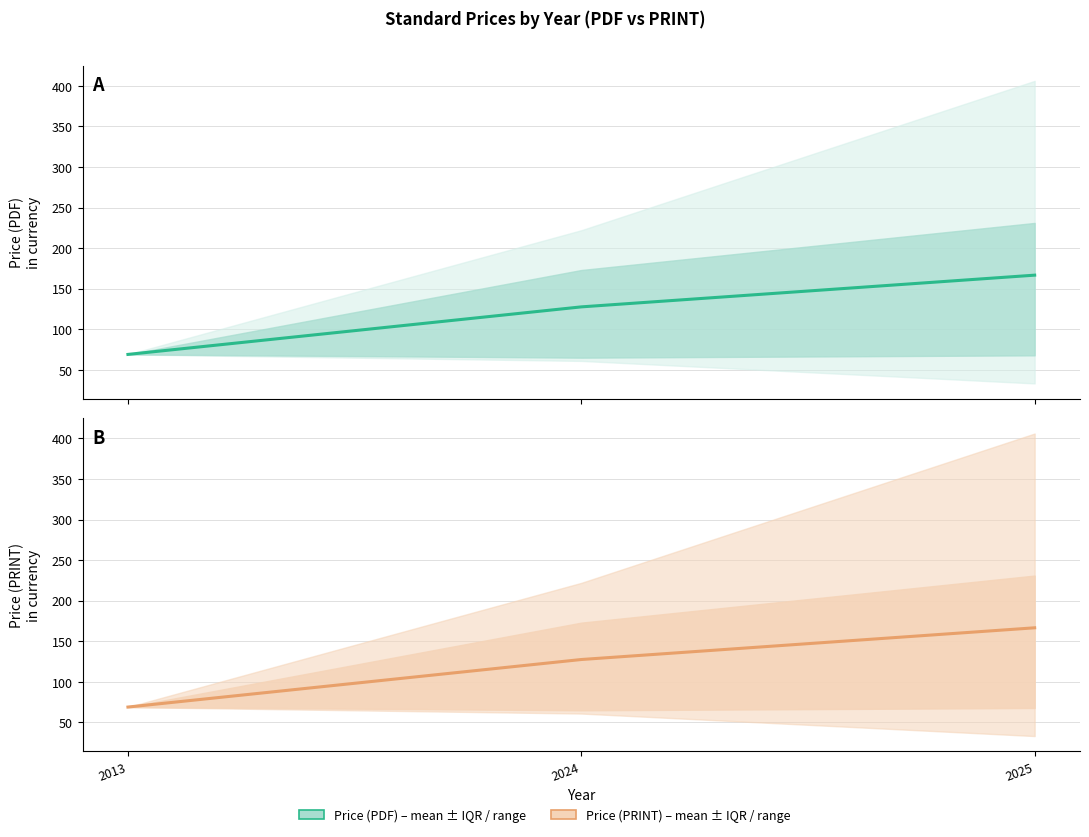

How many series are shown in this chart?

2